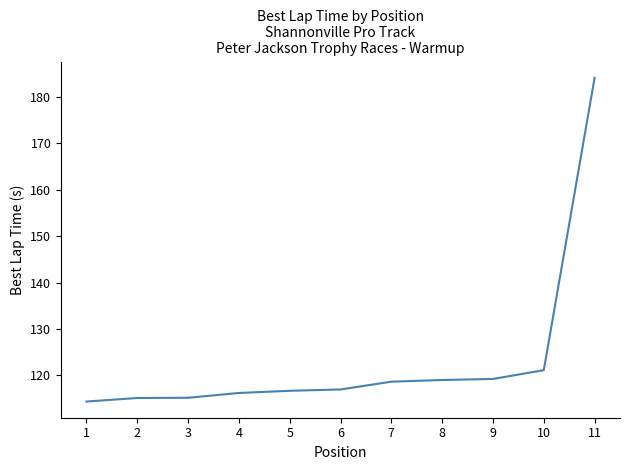

At which label is the value closest to 149?

10